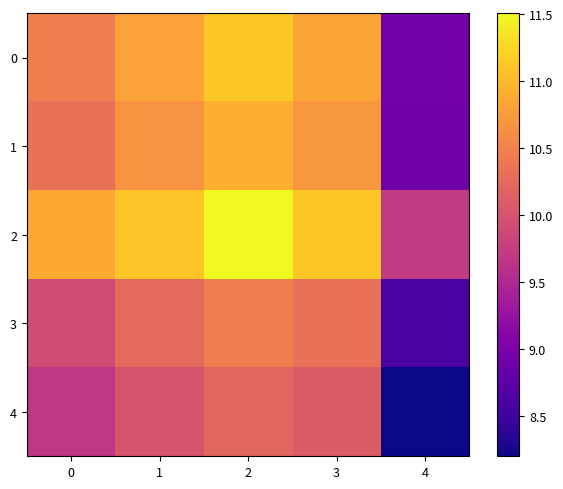

Rank the series by their maximum value, from lowest to highest.

4, 3, 1, 0, 2